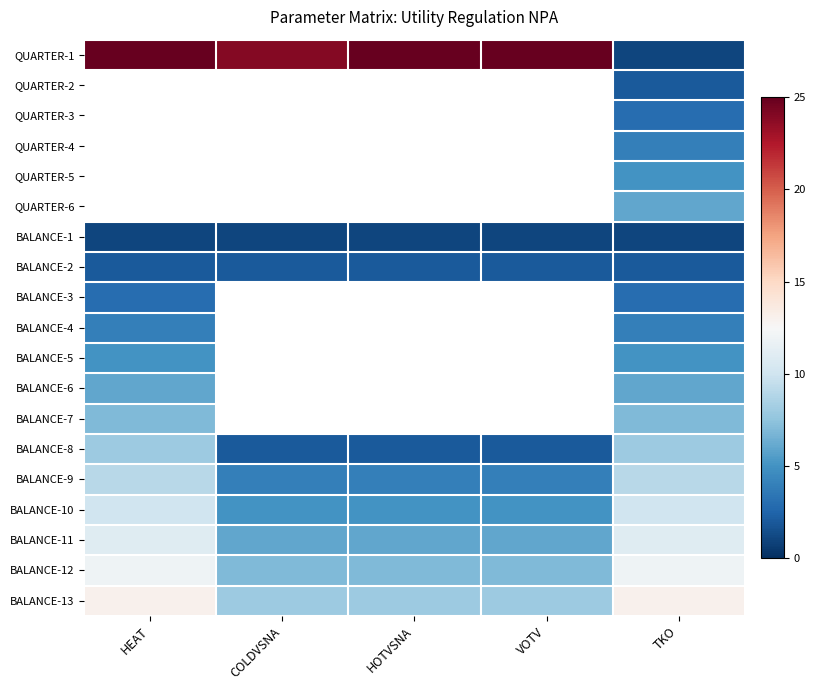

Which label corresponds to the largest value in the chart?

VOTV